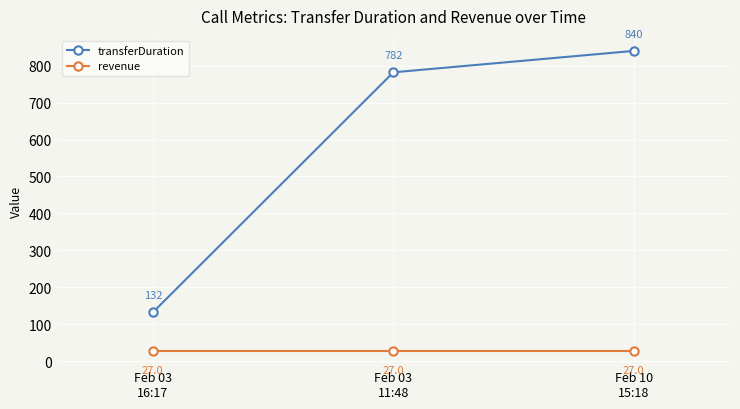

What is the label of the 2nd point from the right?

Feb 03
11:48